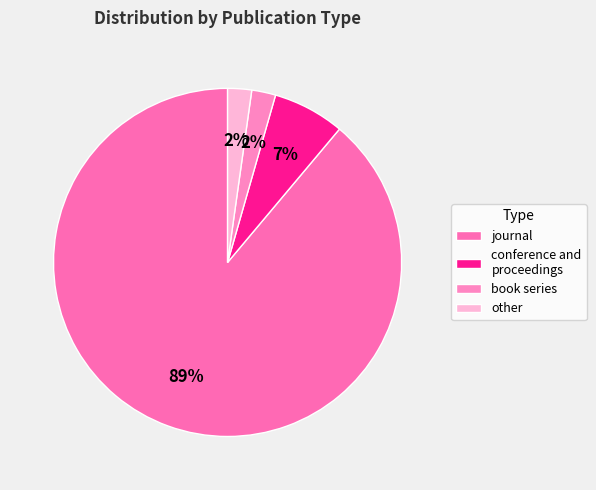

How many segments does this pie chart have?

4